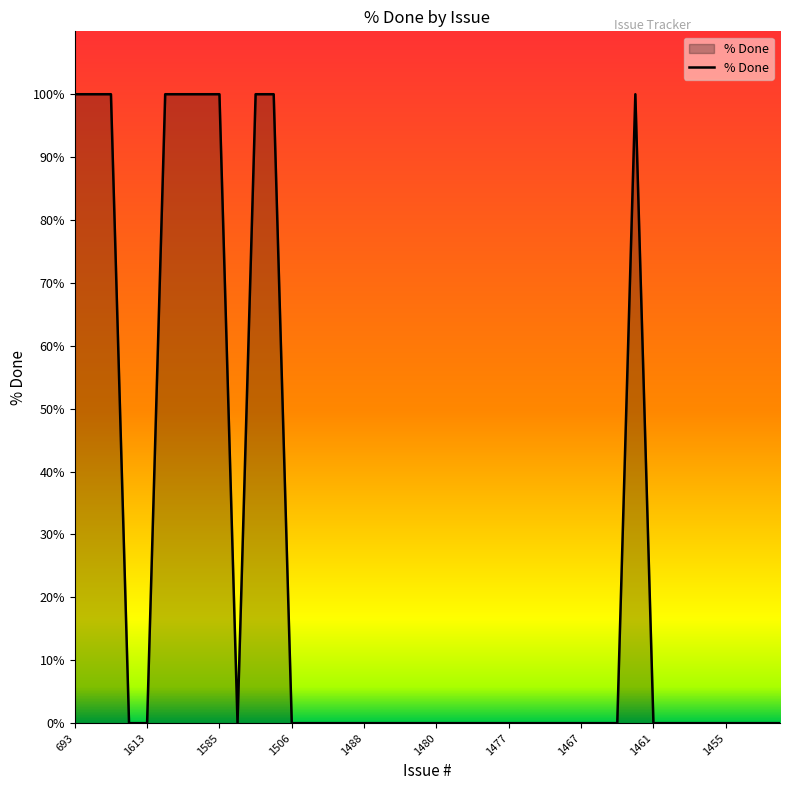

How many series are shown in this chart?

1